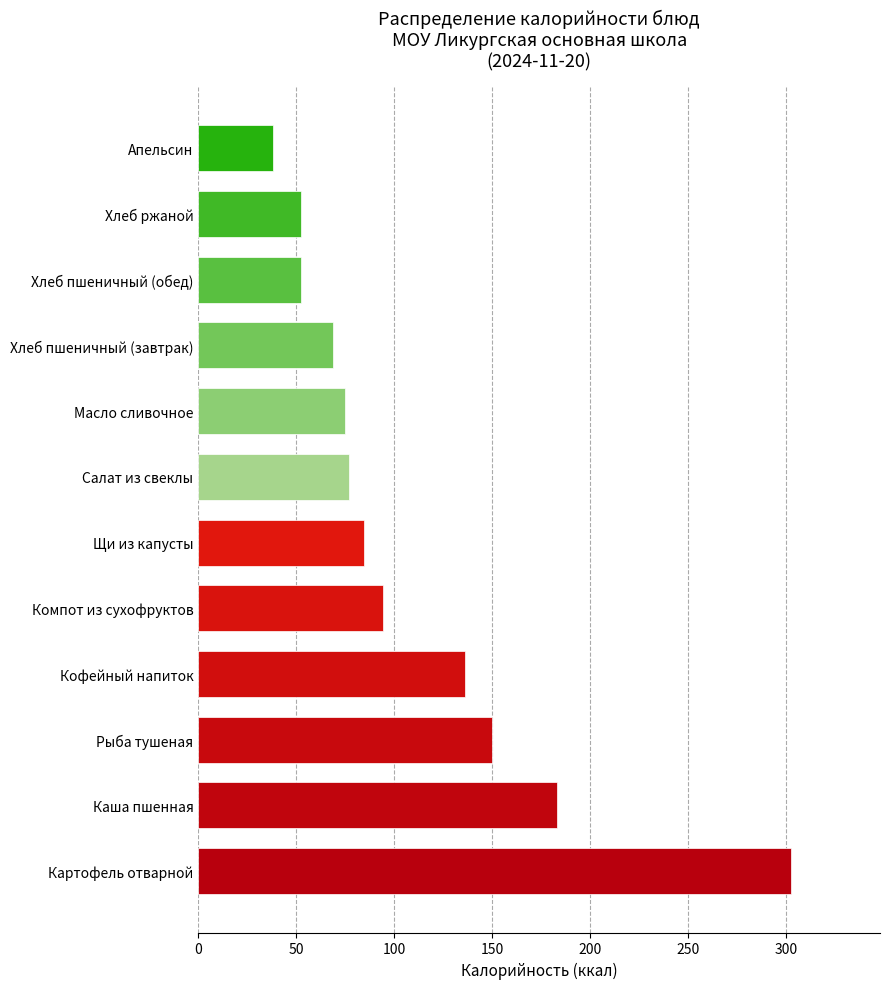

What is the maximum value shown in the chart?

302.7